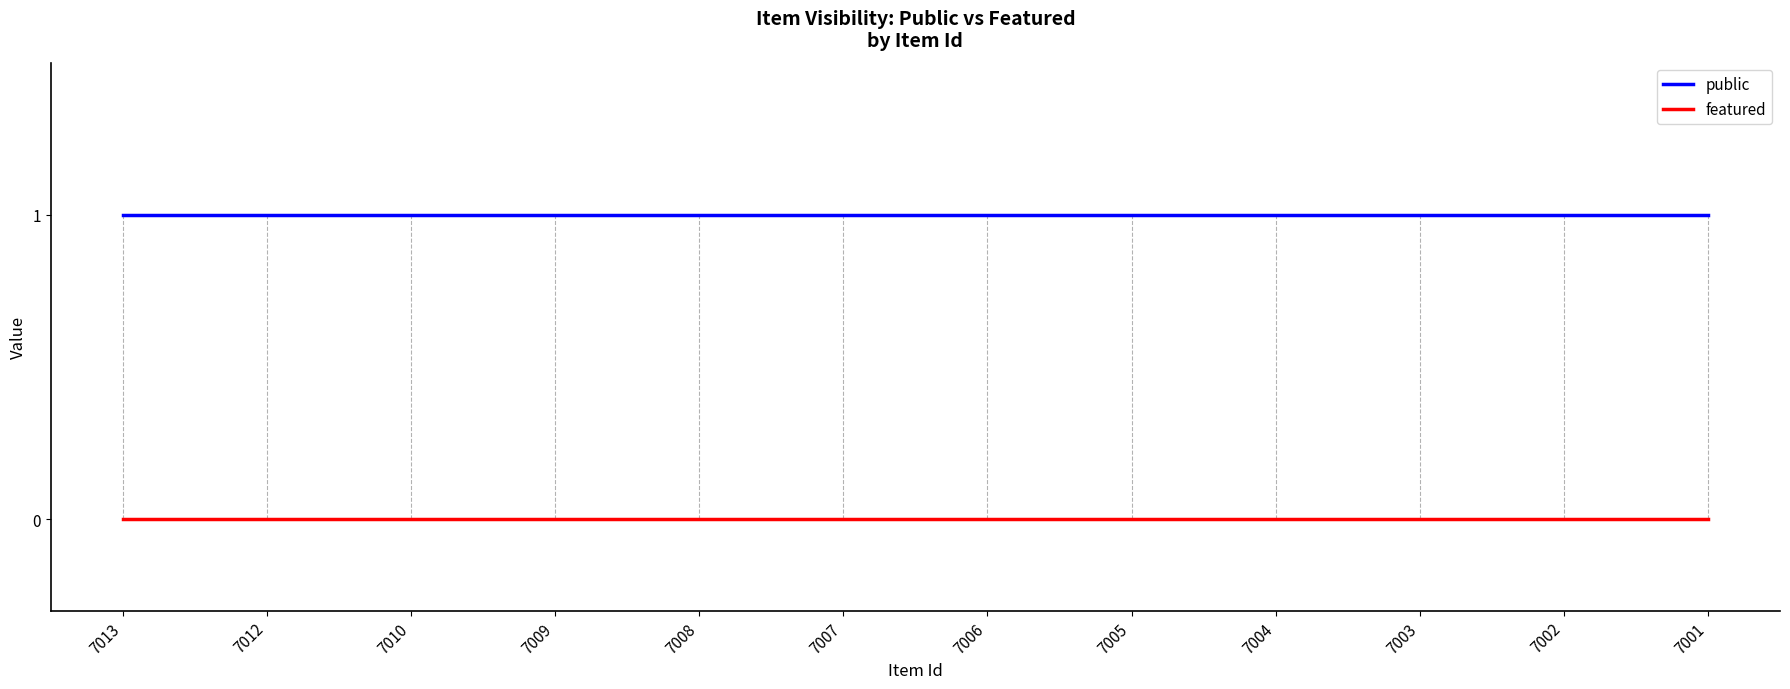

What are all the series names shown in the legend?

public, featured